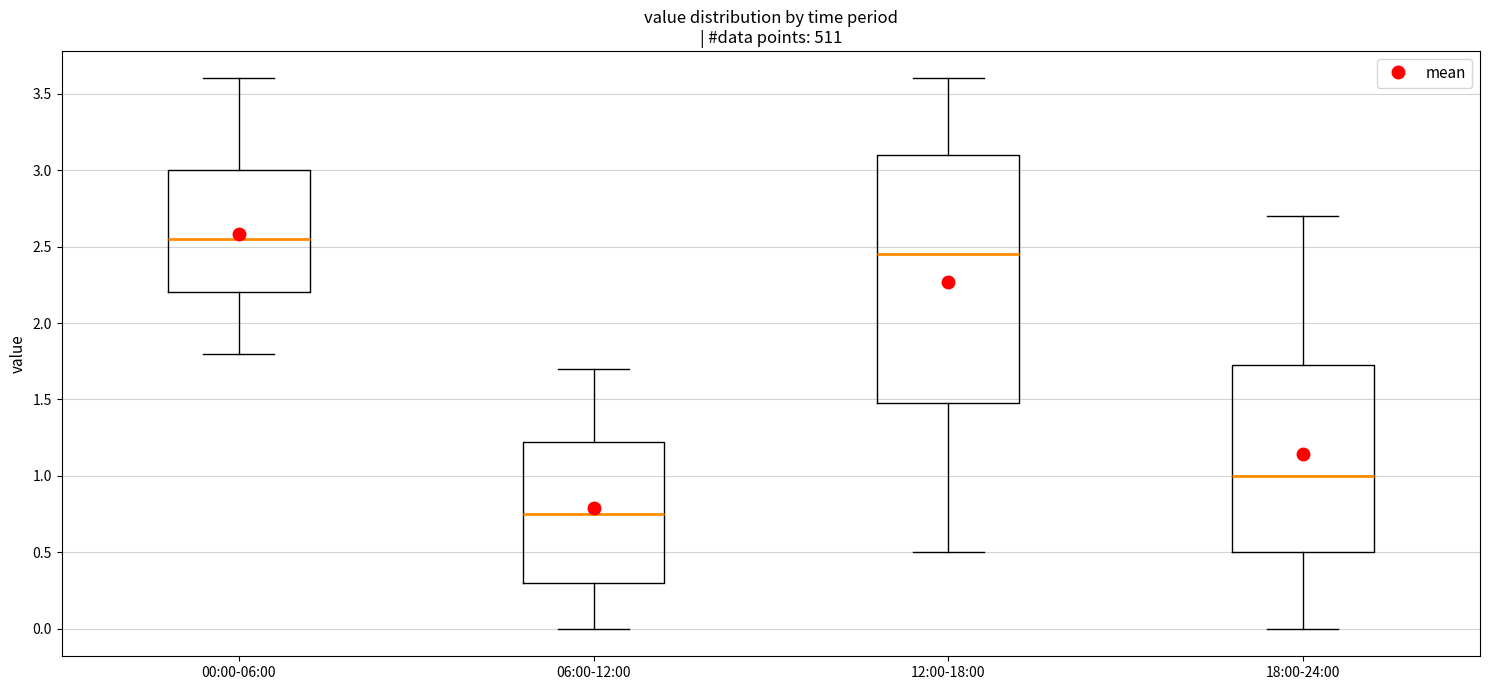

Which box's median line is the lowest?

06:00-12:00